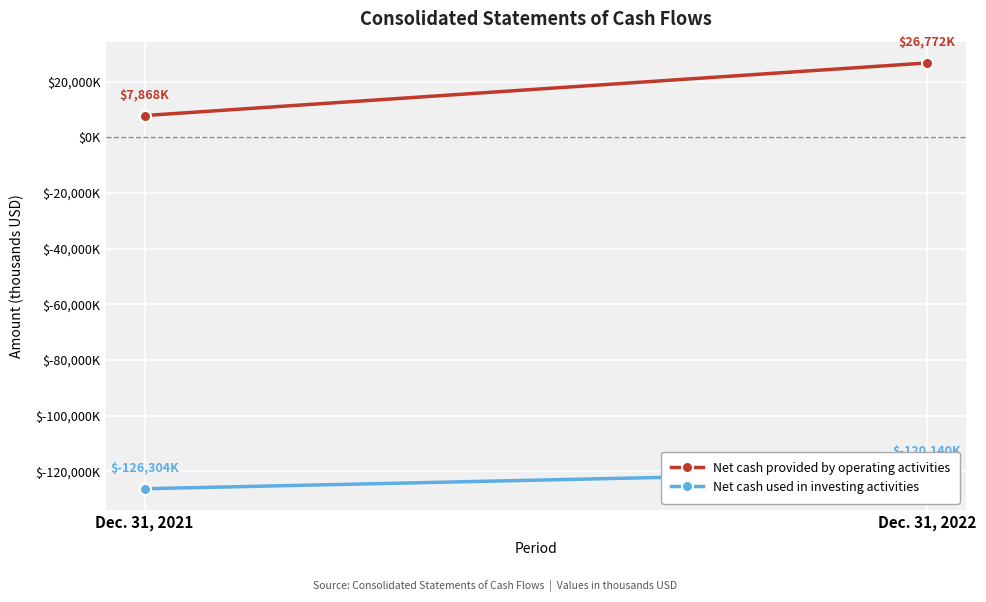

Reading left to right, list all the values displayed in this chart.

Net cash provided by operating activities: Dec. 31, 2021=7868	Dec. 31, 2022=26772
Net cash used in investing activities: Dec. 31, 2021=-126304	Dec. 31, 2022=-120140